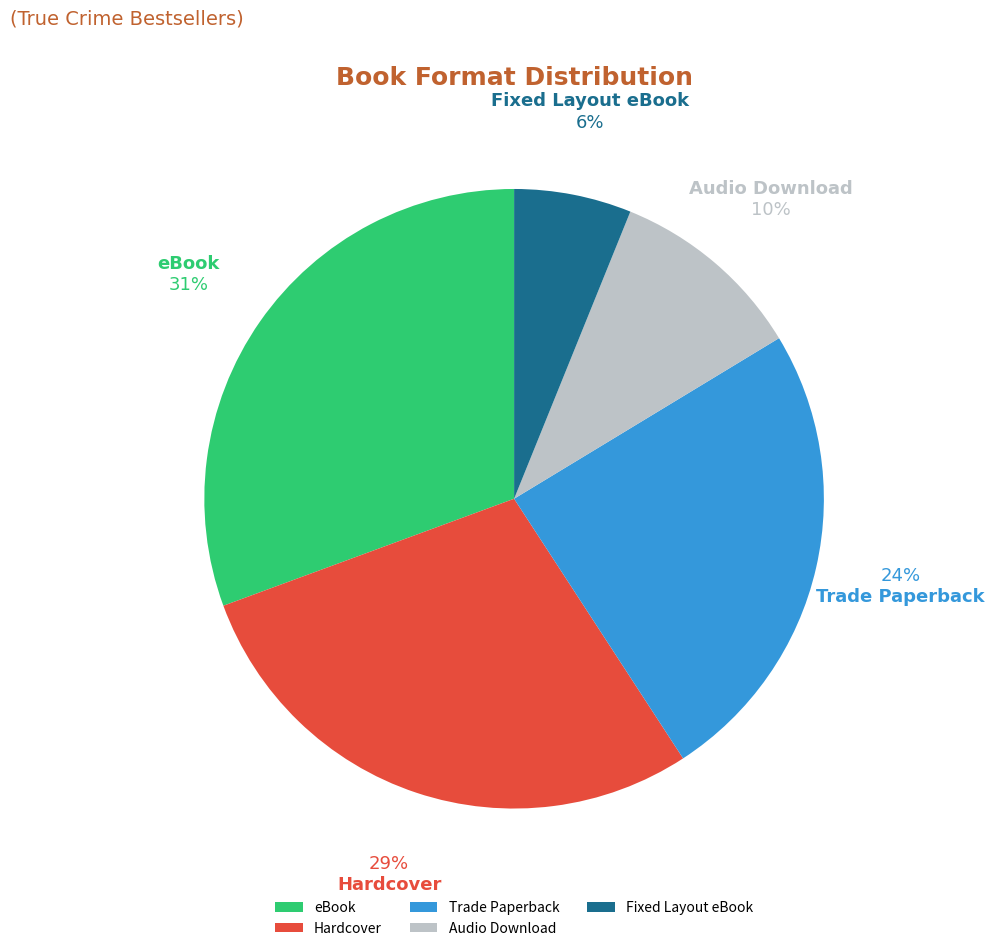

What percentage is the eBook slice, to the nearest percent?

31%